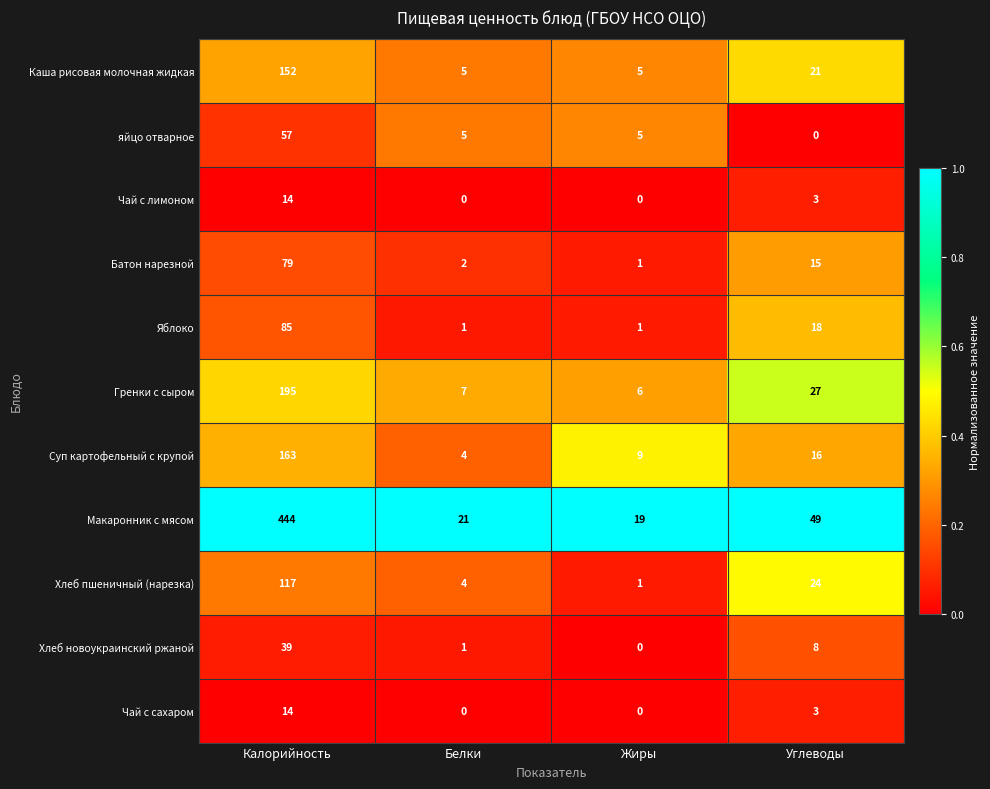

The Хлеб пшеничный (нарезка) series shows 195 at Калорийность. True or false?

False